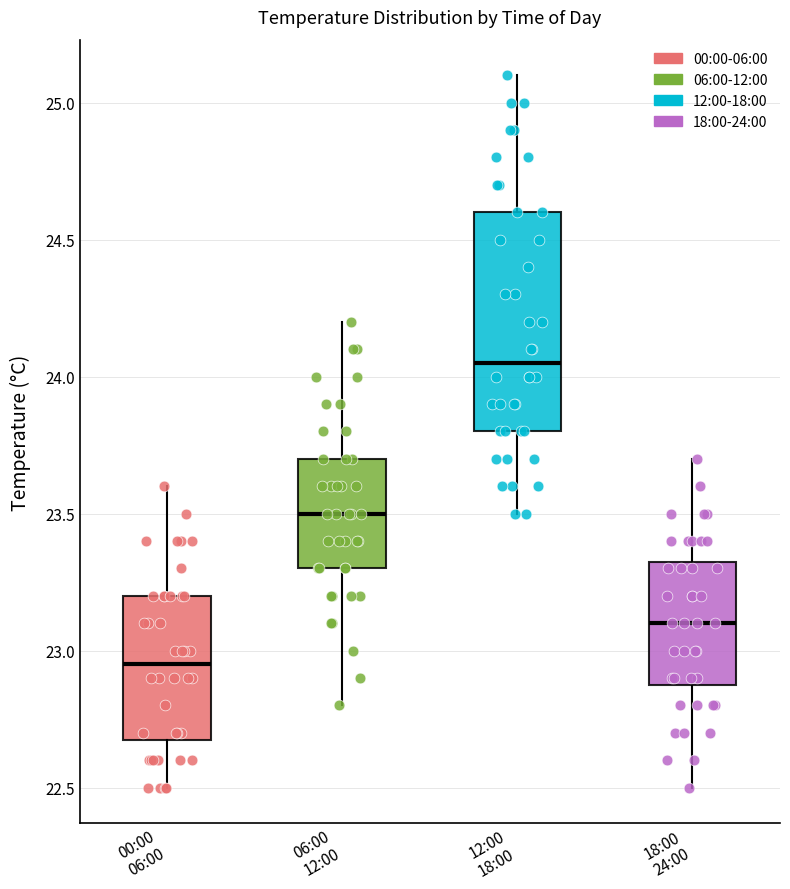

Reading left to right, transcribe this box plot: for each box, give where its median line is, the range the box spans, and where its two whiskers end, as read against the y-axis. The values are not printed on the chart, so give them approximately, as read against the axis.

00:00 06:00: median 22.95, box 22.70 to 23.20, whiskers 22.50 to 23.60
06:00 12:00: median 23.50, box 23.30 to 23.70, whiskers 22.80 to 24.20
12:00 18:00: median 24.05, box 23.80 to 24.60, whiskers 23.50 to 25.10
18:00 24:00: median 23.10, box 22.90 to 23.35, whiskers 22.50 to 23.70